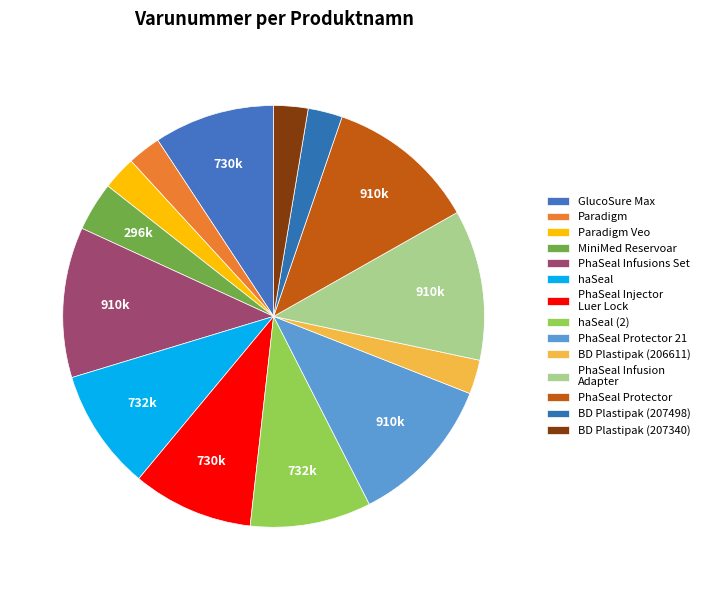

Count the number of slices in the pie.

14